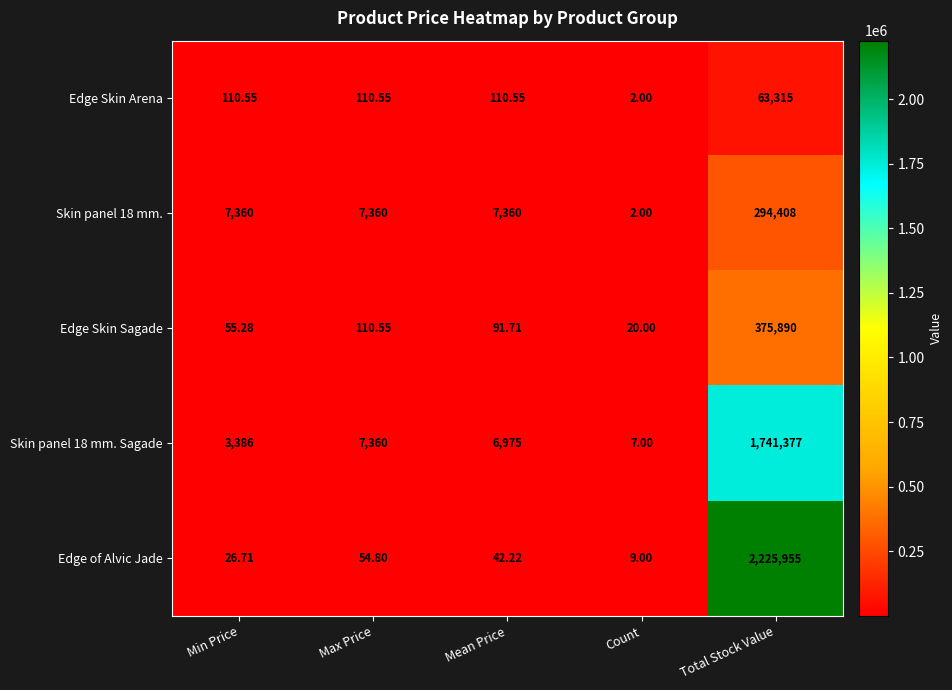

How many distinct data groups are displayed?

5